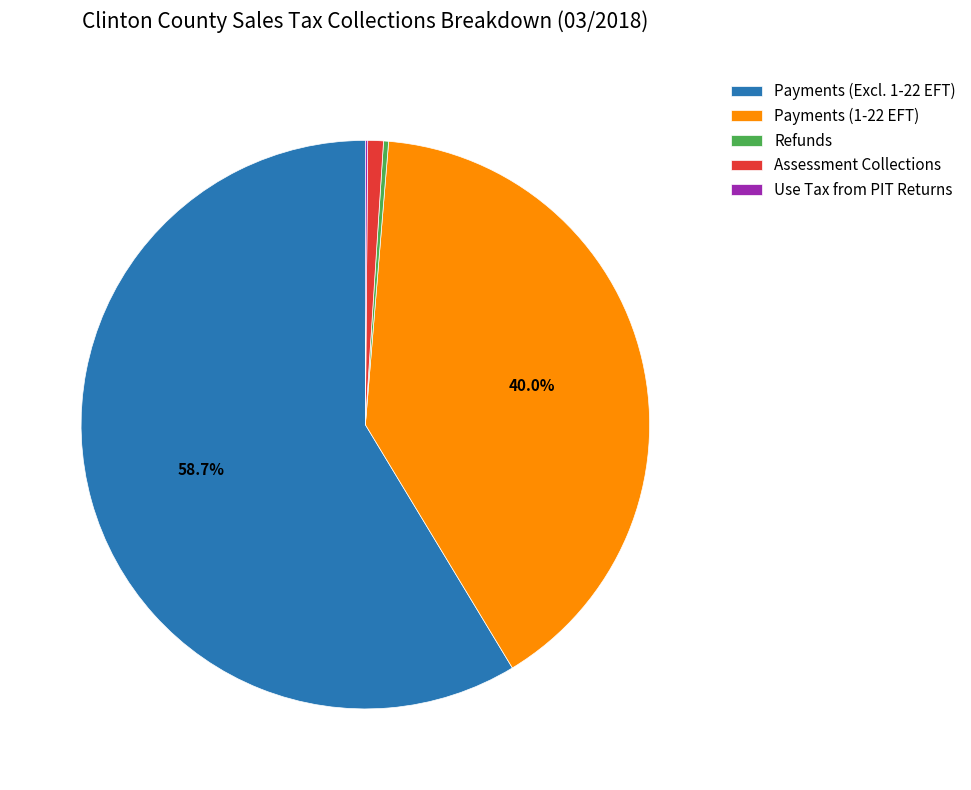

Combined, do Payments (1-22 EFT) and Payments (Excl. 1-22 EFT) account for over 50%?

Yes